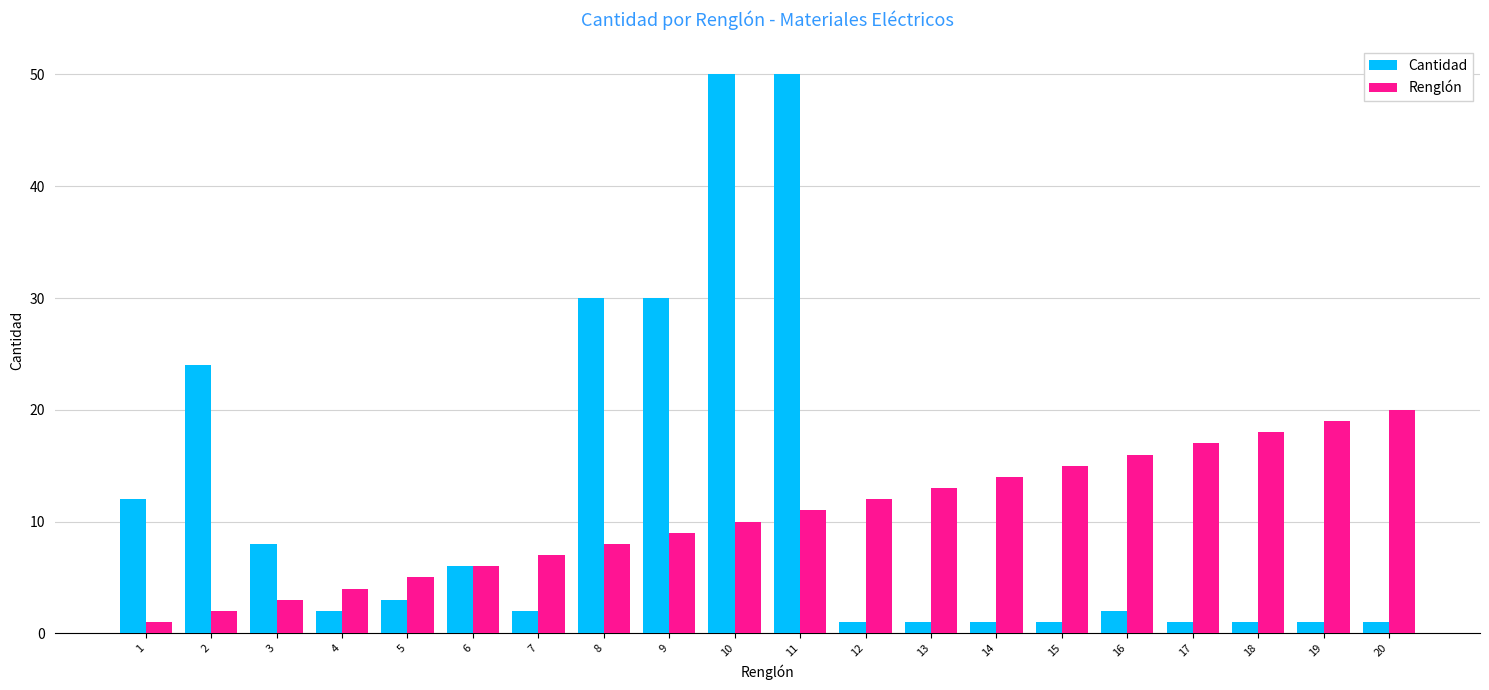

Which series has the largest range (max minus min)?

Cantidad